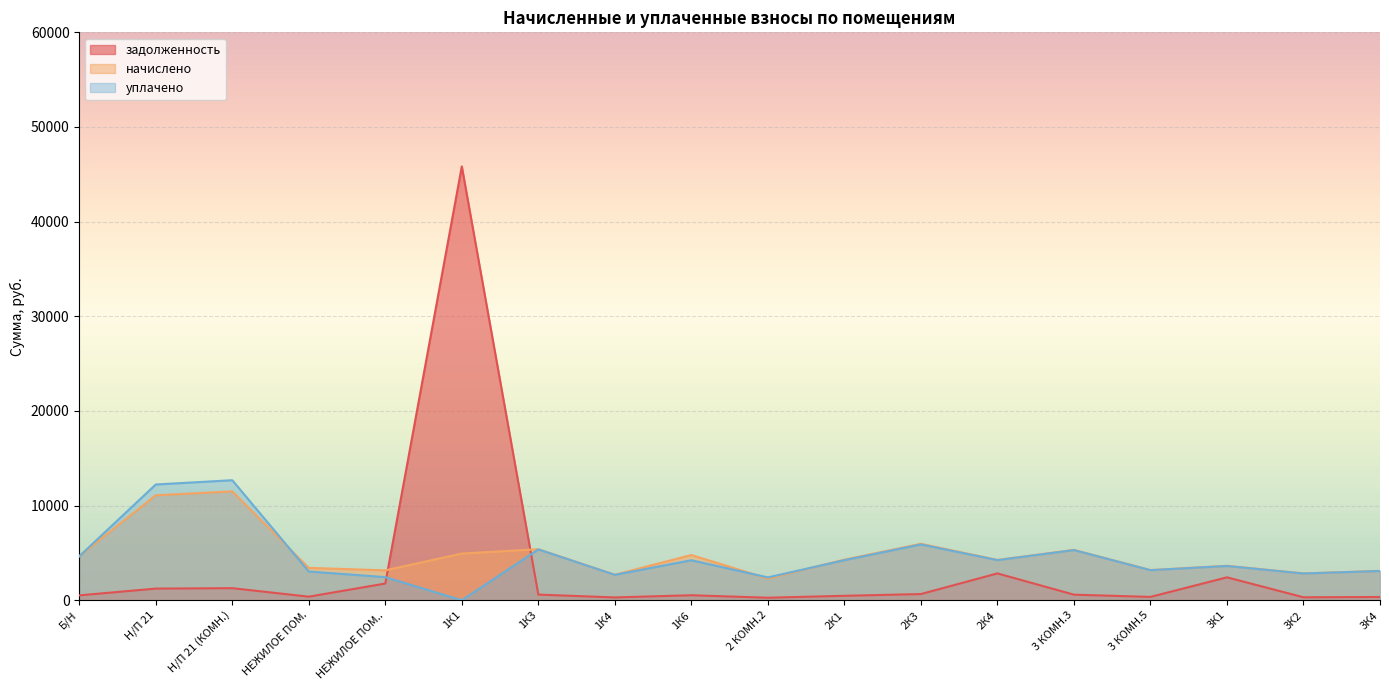

True or false: уплачено has a value of 4229.1 at 1К6.

True